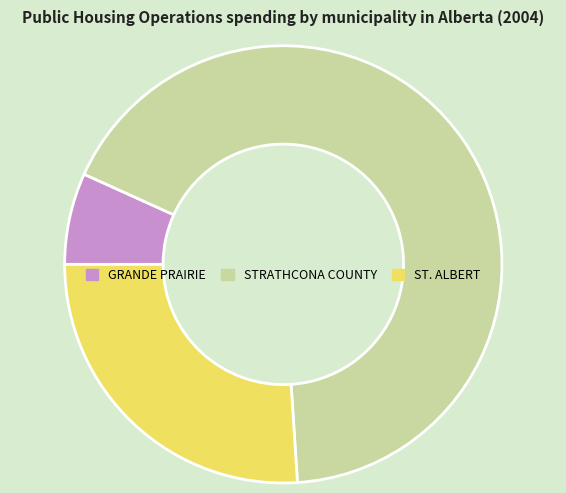

True or false: ST. ALBERT accounts for 37% of the total.

False